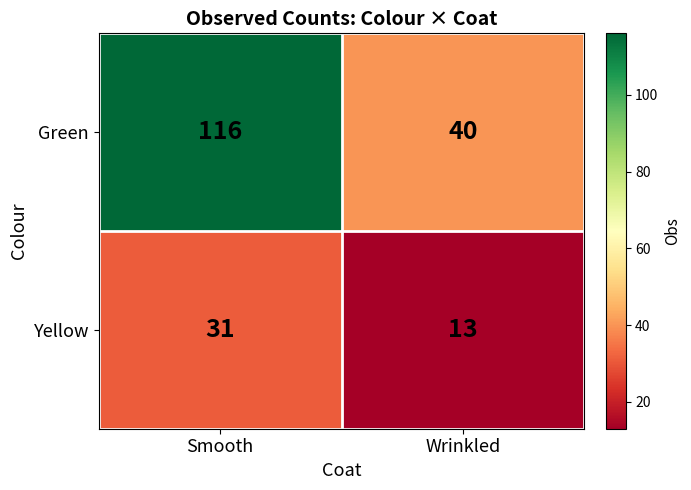

What is the approximate value of Green at Wrinkled, to the nearest 5?

40